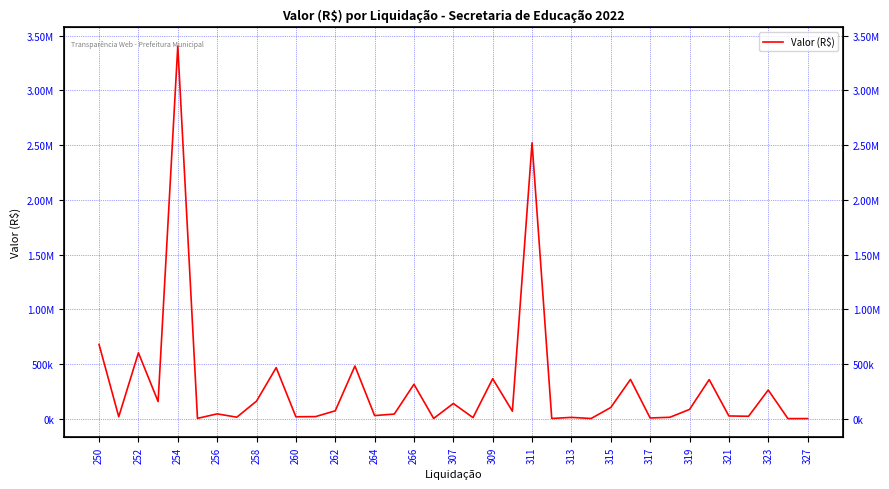

At which category does the data reach its first local peak?

252